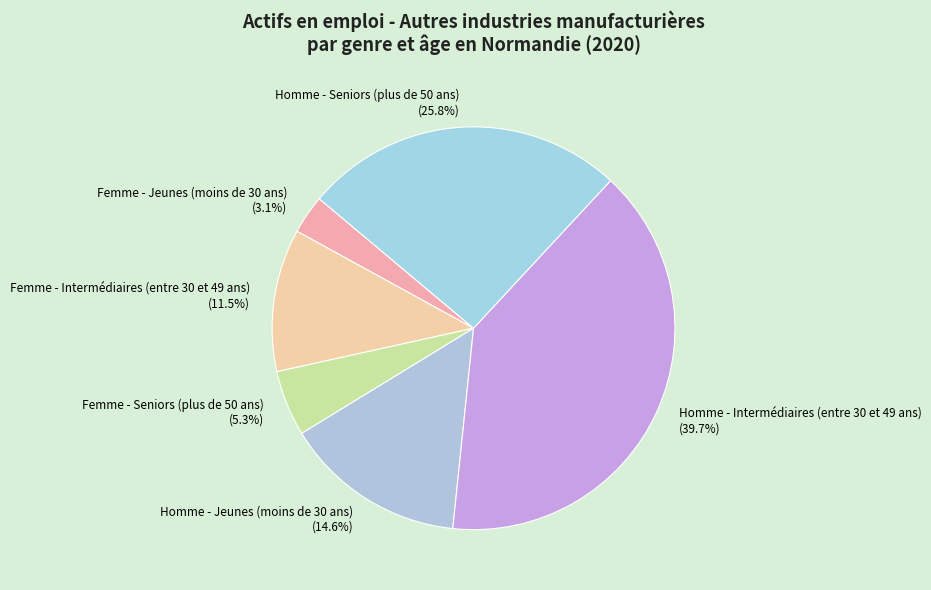

Is it true that Homme - Seniors (plus de 50 ans) is 26% of the pie?

True